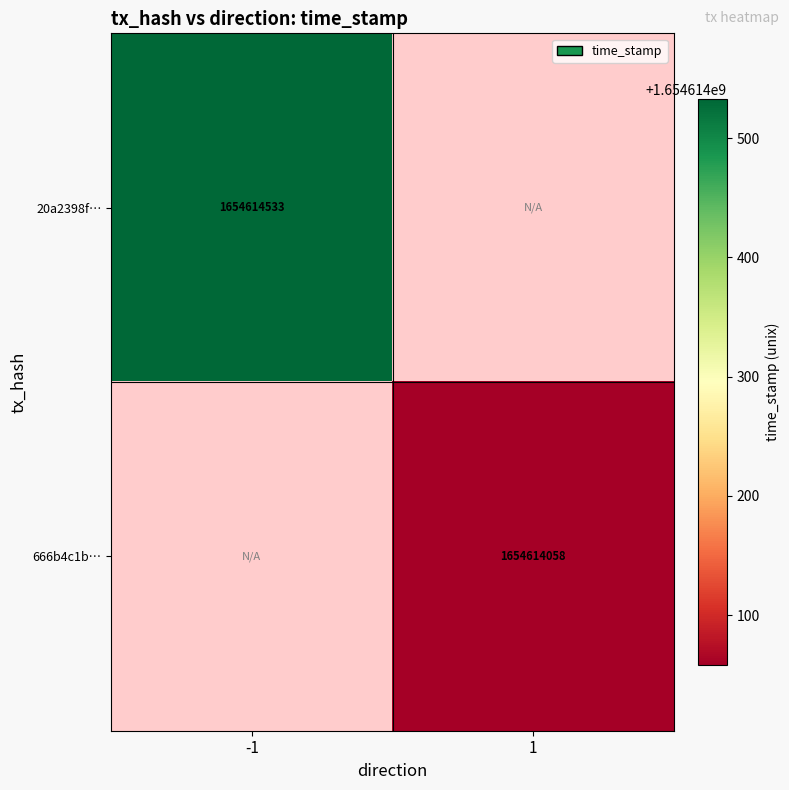

What value does the 666b4c1b7419de35fbf59c81562caa95e7d686a series have at direction_1, to the nearest 100?

1654614100